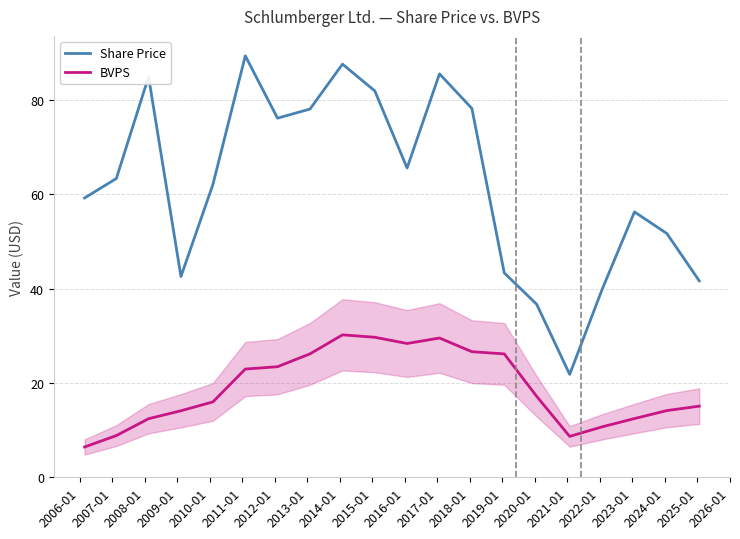

Which series has the largest range (max minus min)?

Share Price